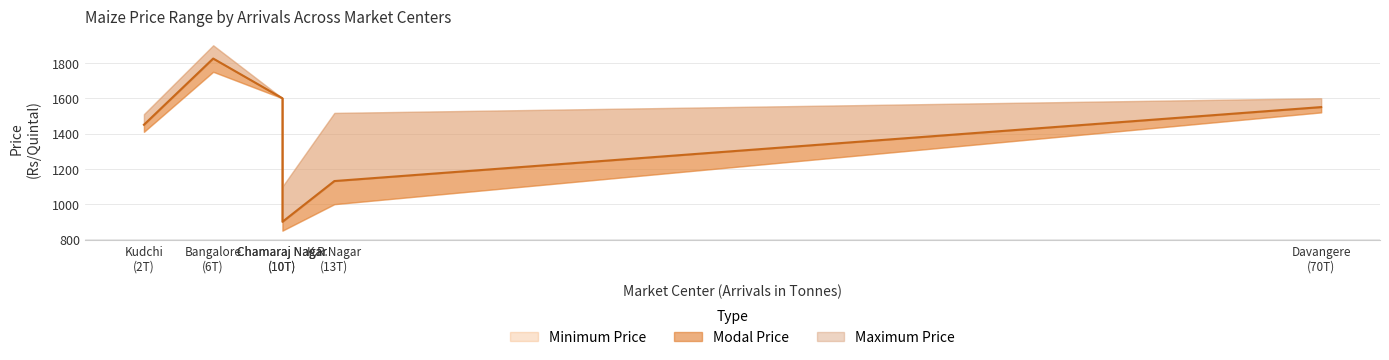

Reading left to right, what are all the values shown in this chart?

Kudchi
(2T)=1450	Bangalore
(6T)=1825	Chamaraj Nagar
(10T)=1600	Chamaraj Nagar
(10T)=900	K.R.Nagar
(13T)=1131	Davangere
(70T)=1550